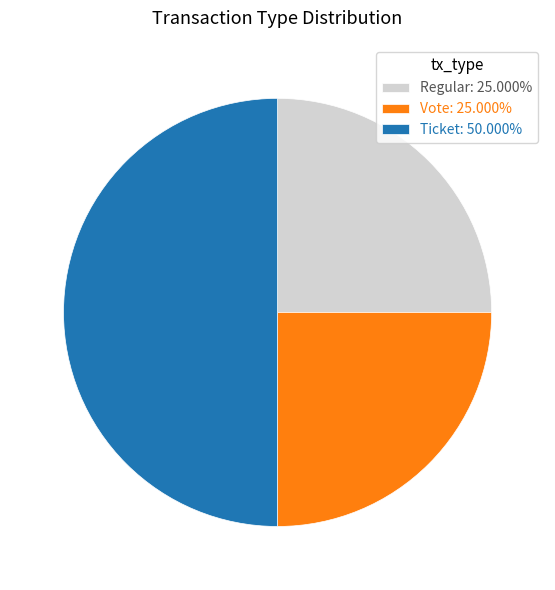

Does Vote: 25.000% represent more than half of the total?

No